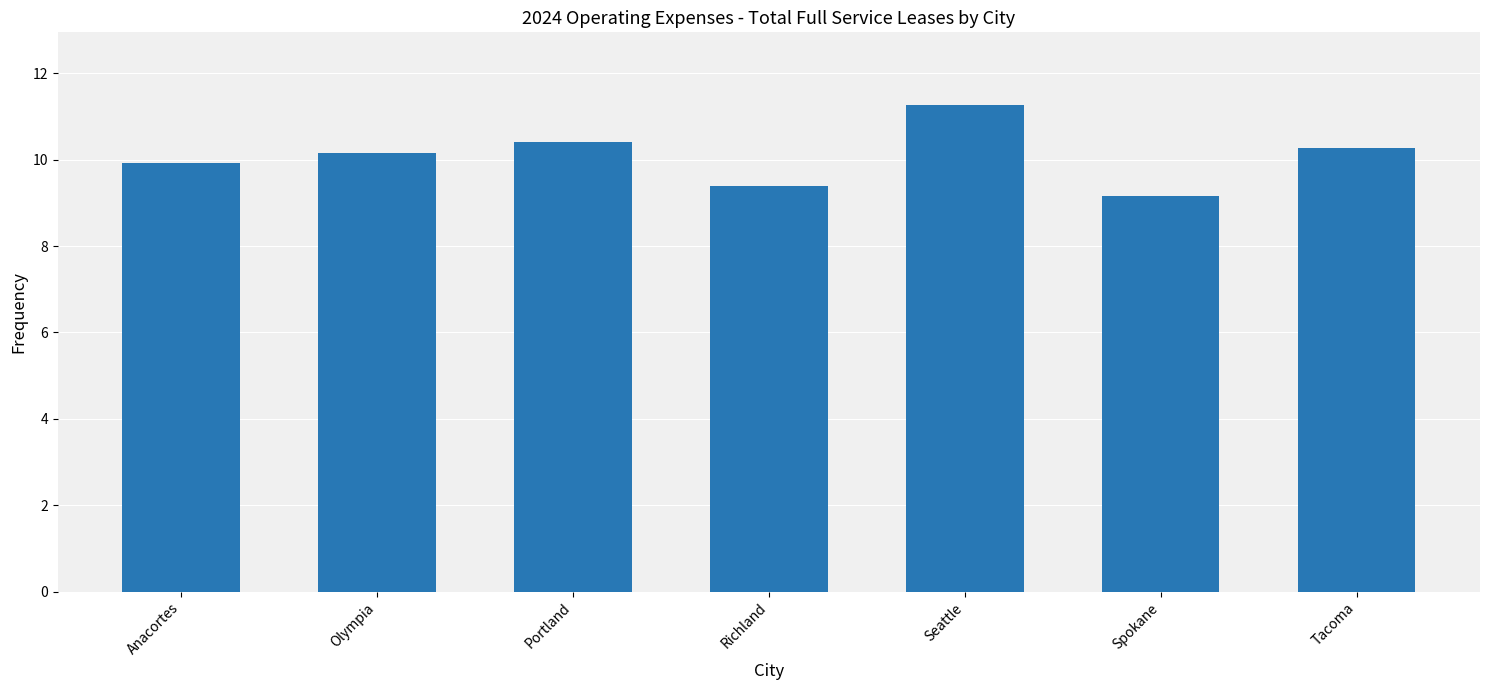

What is the smallest value displayed?

9.2